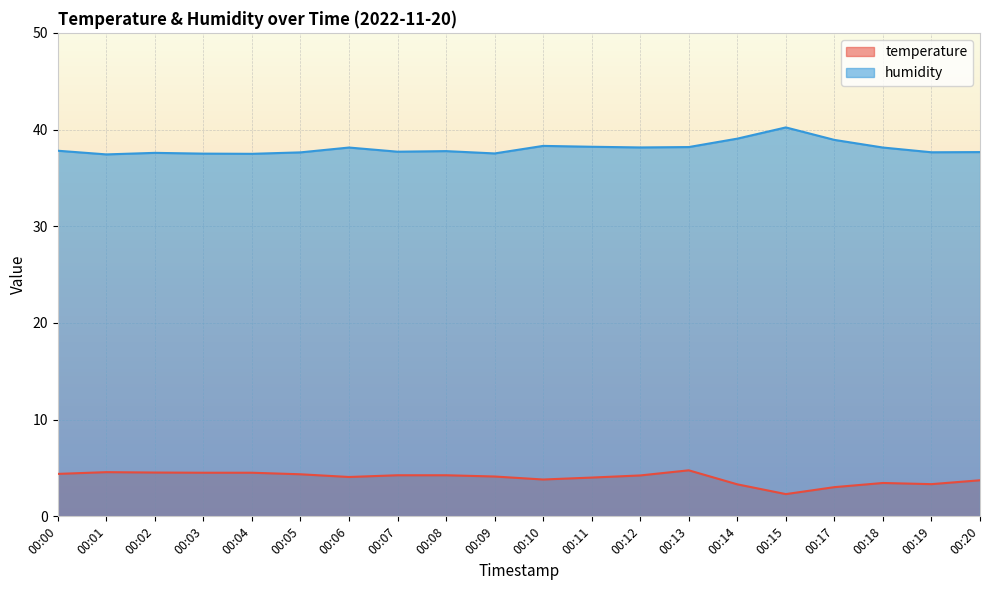

The temperature series shows 3.7 at 00:15. True or false?

False